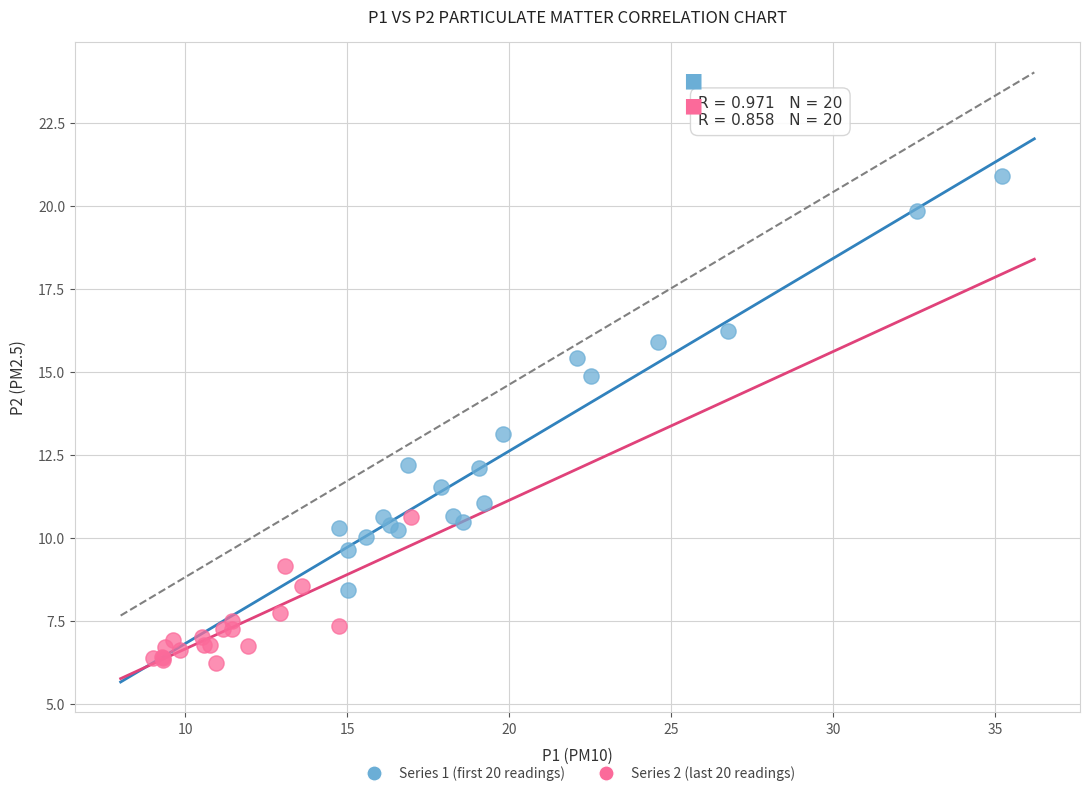

What are all the series names shown in the legend?

Series 1 (first 20 readings), Series 2 (last 20 readings)